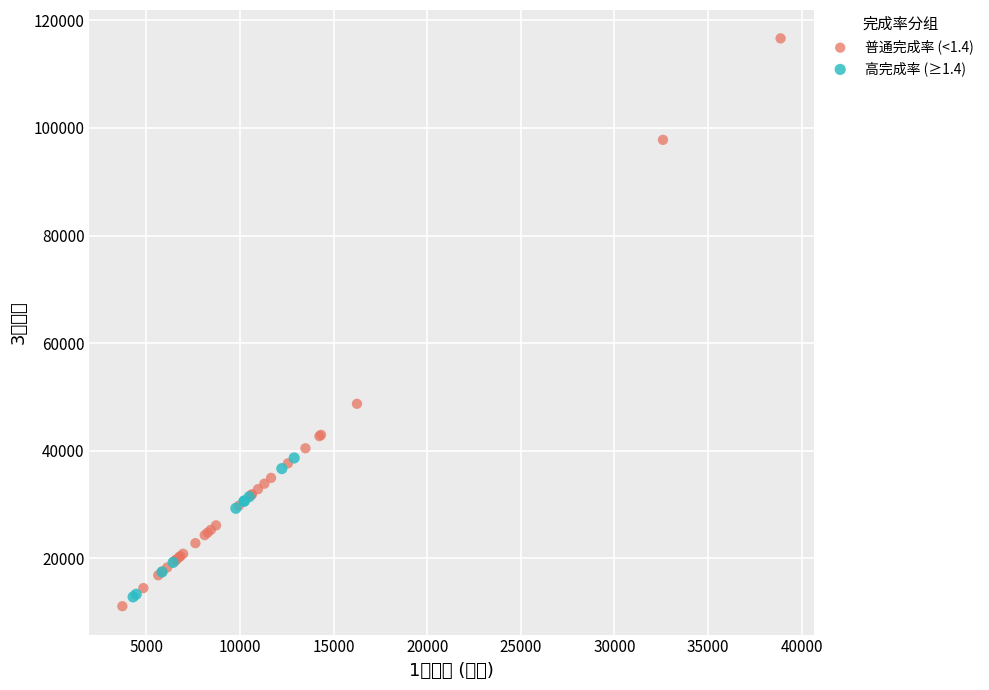

Which series contains the highest Y value?

普通完成率 (<1.4)